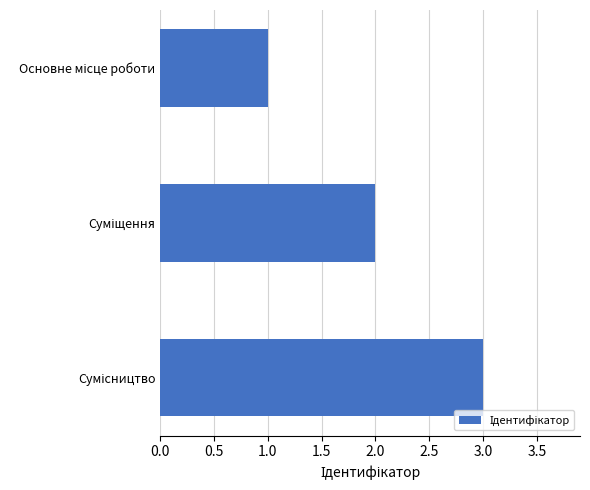

What is the greatest value displayed?

3